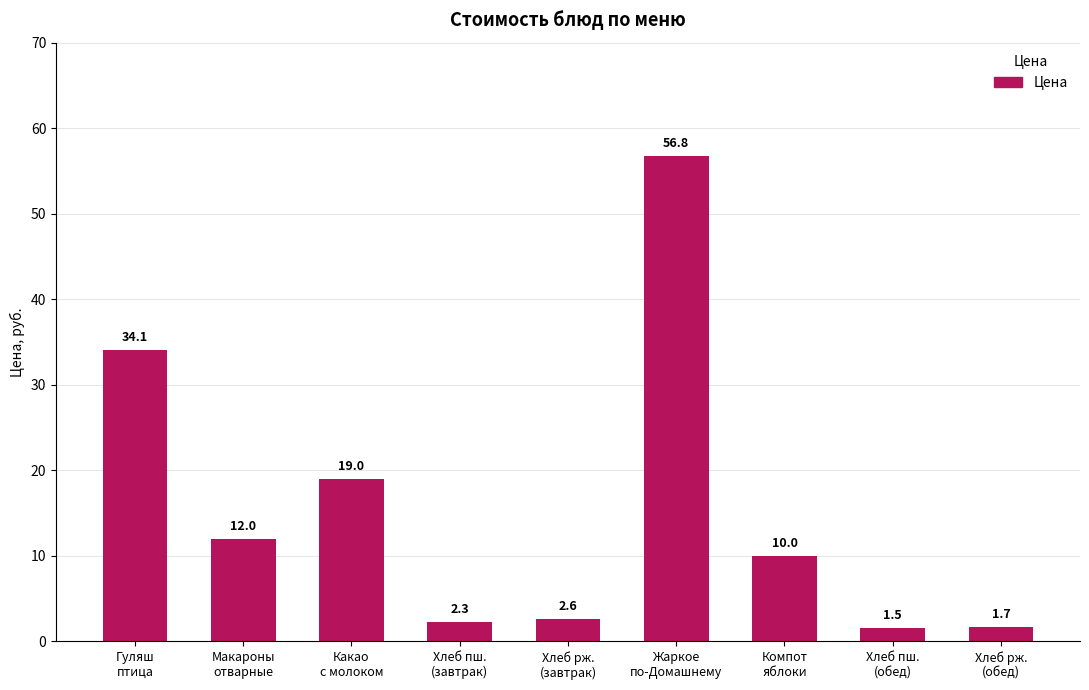

Reading left to right, list all the values displayed in this chart.

34.1	12.0	19.0	2.3	2.6	56.8	10.0	1.5	1.7